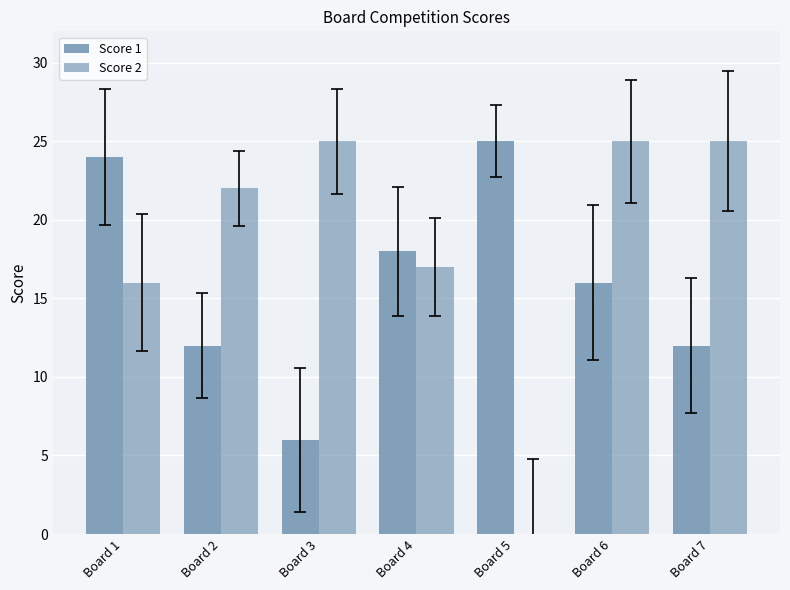

Which series has the largest total across all categories?

Score 2